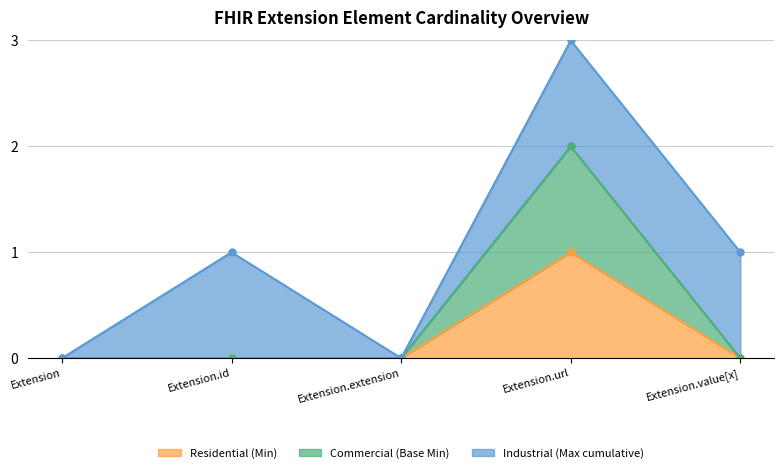

True or false: Residential (Min) has a value of 1 at Extension.

False